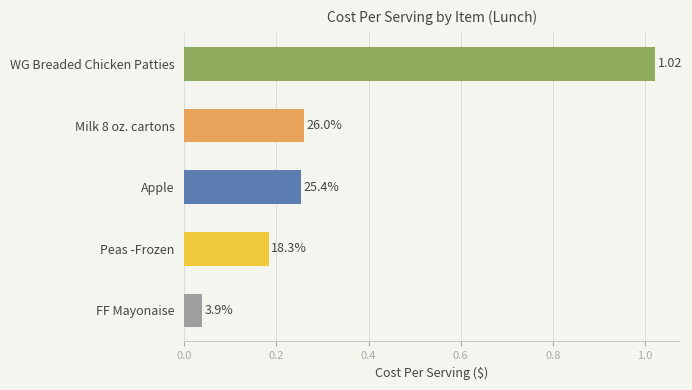

What is the sum of all values?

1.8